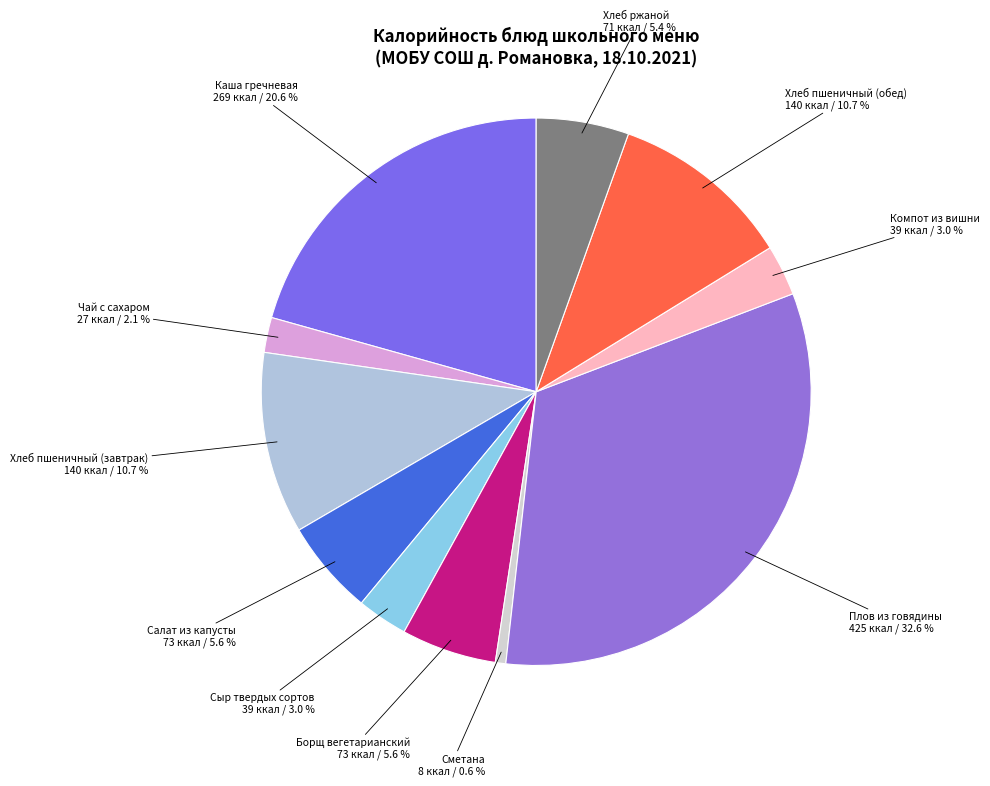

Count the number of slices in the pie.

11